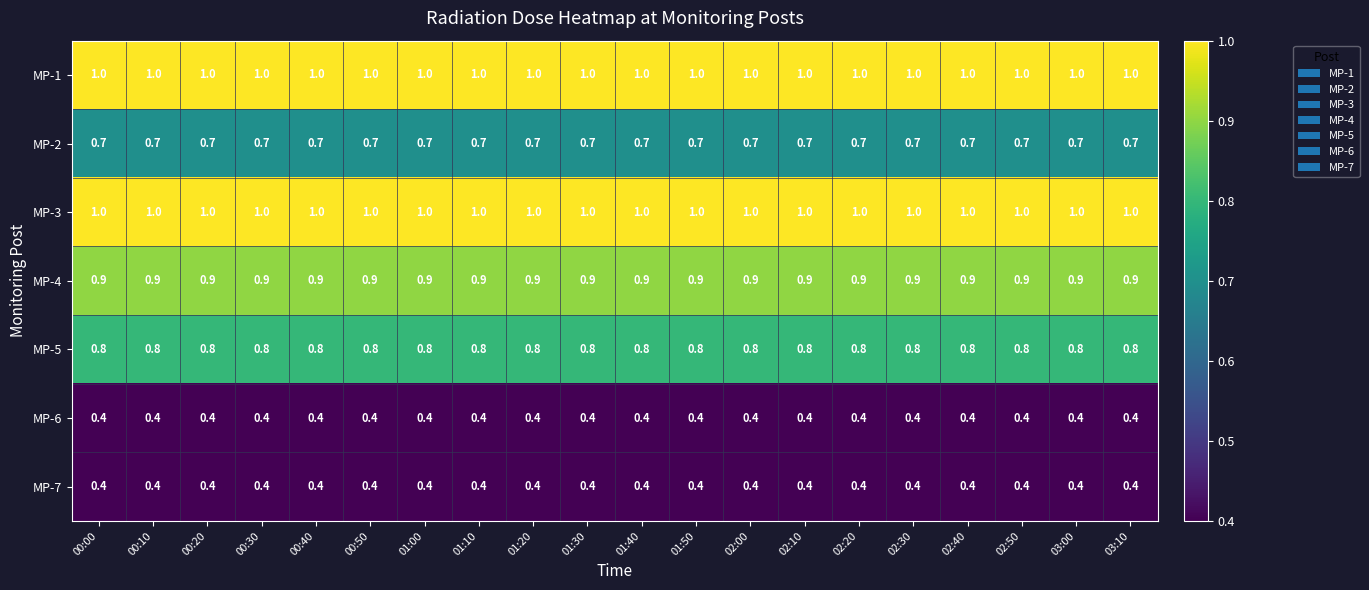

What is the greatest value displayed?

1.0